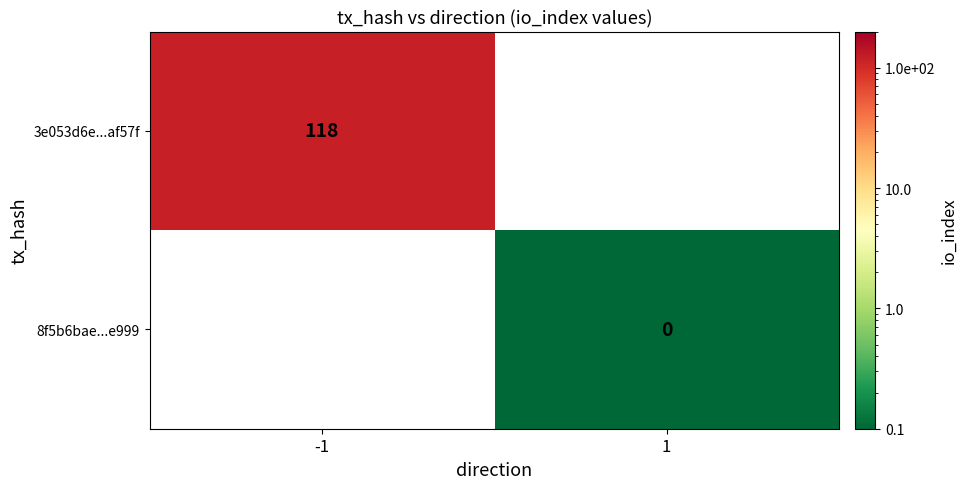

The 3e053d6e...af57f series shows 118 at -1. True or false?

True